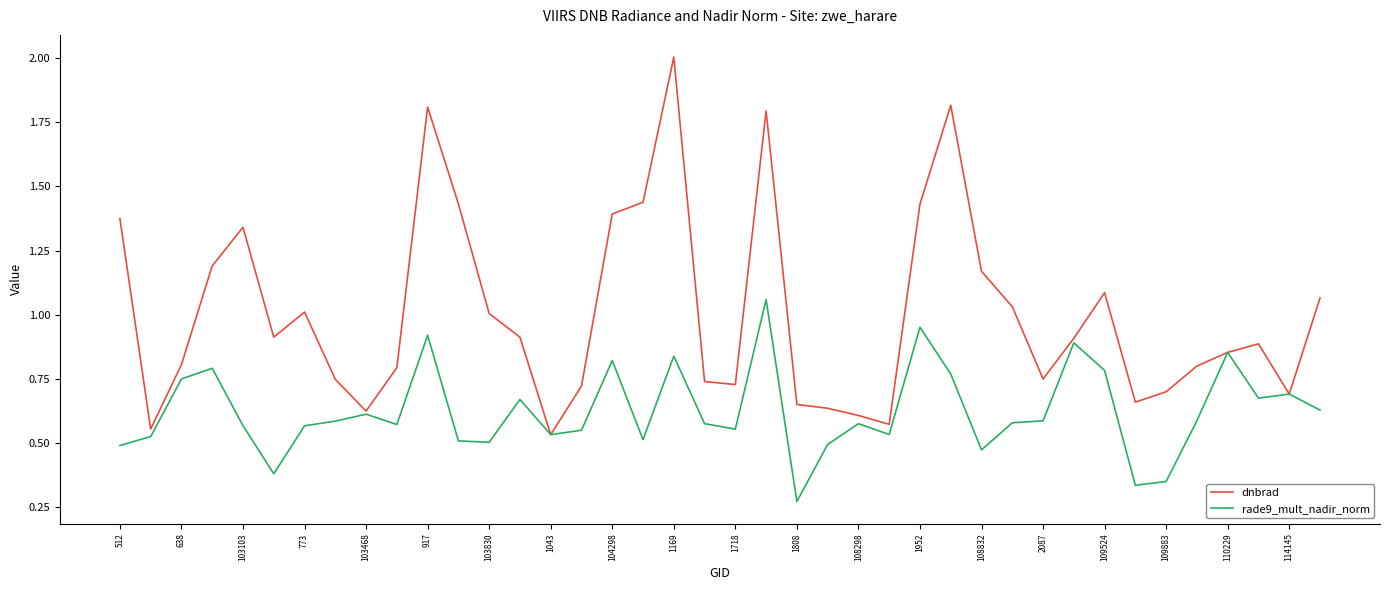

What is the highest value of the dnbrad series?

2.0